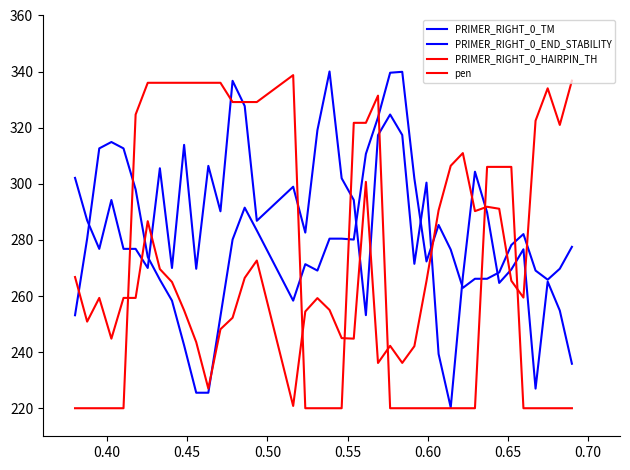

At how many categories does at least one series exceed 327?

17